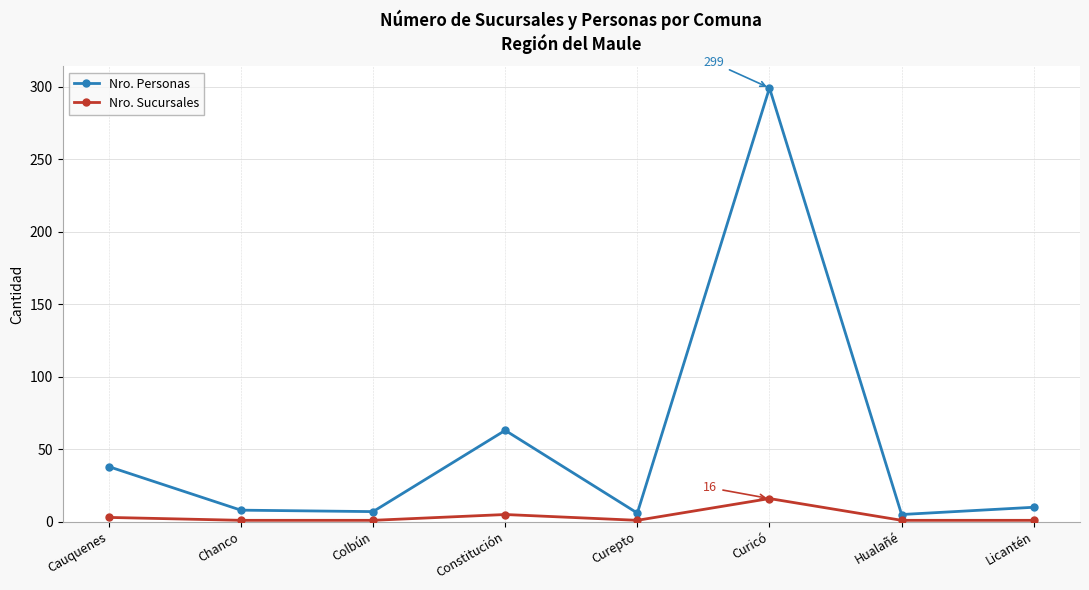

Which category has the highest value in the Nro. Personas series?

Curicó